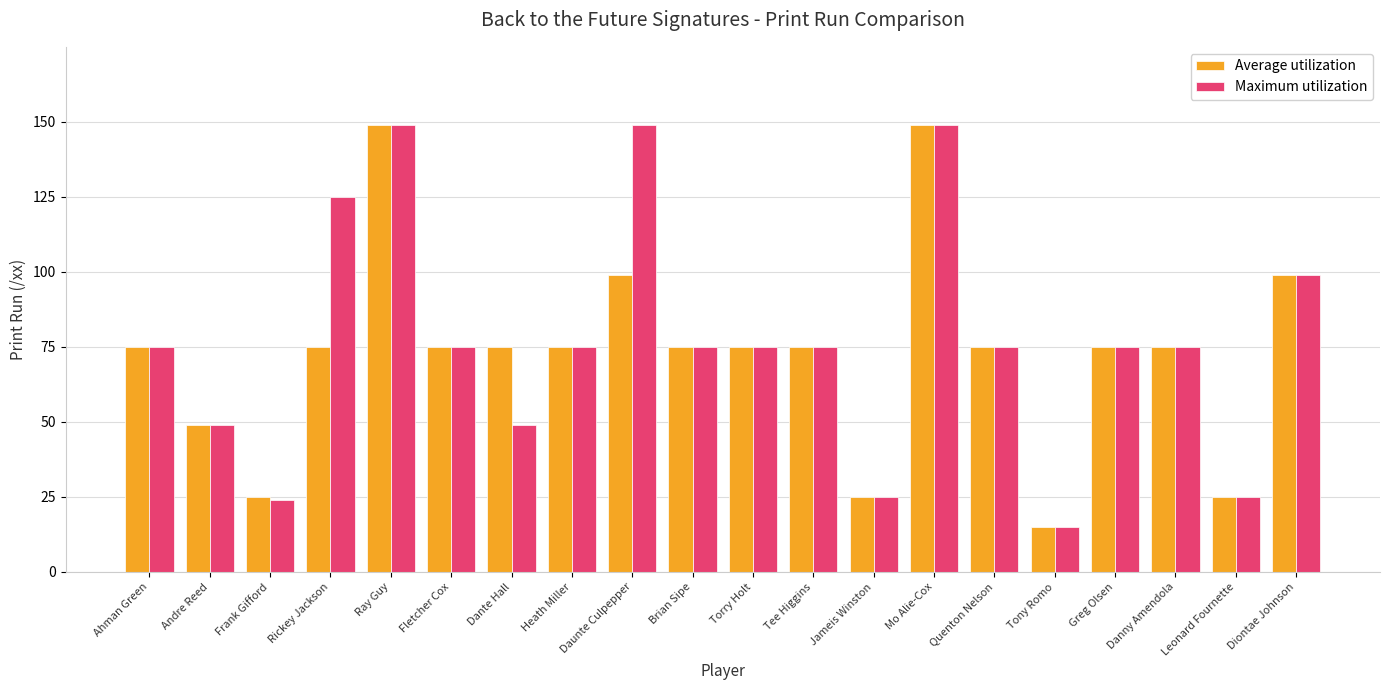

What is the value of the Maximum utilization bar at the 8th from the left?

75